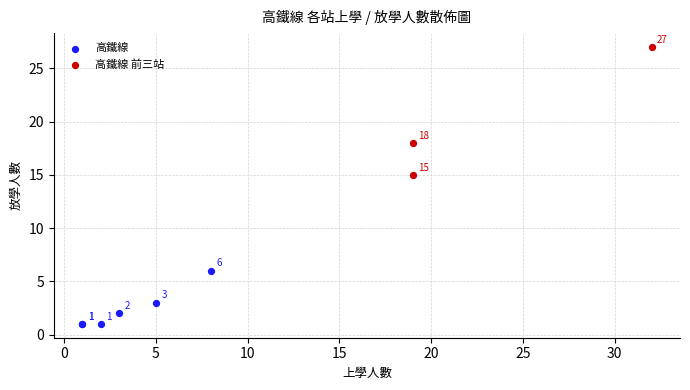

Which series has the widest spread of Y values?

高鐵線 前三站